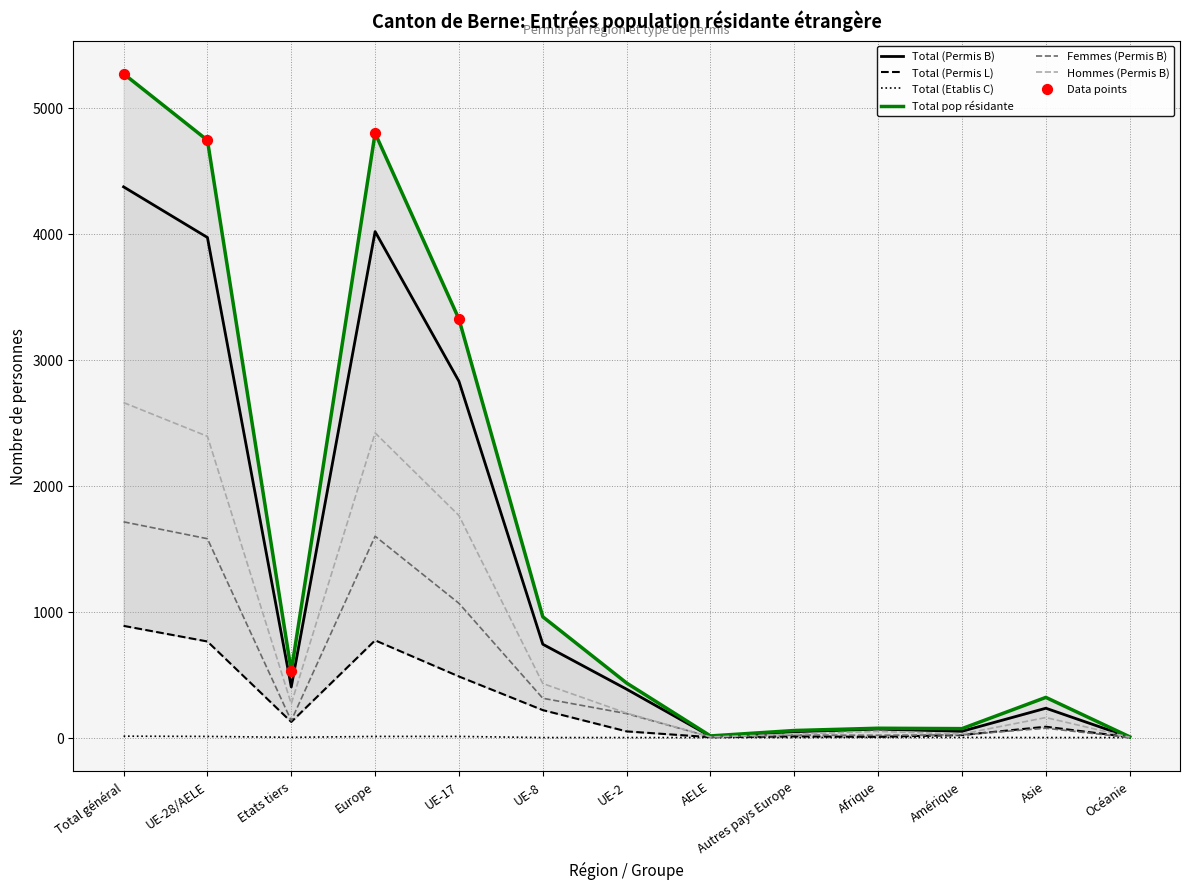

What is the total value across all series at Europe?

13616